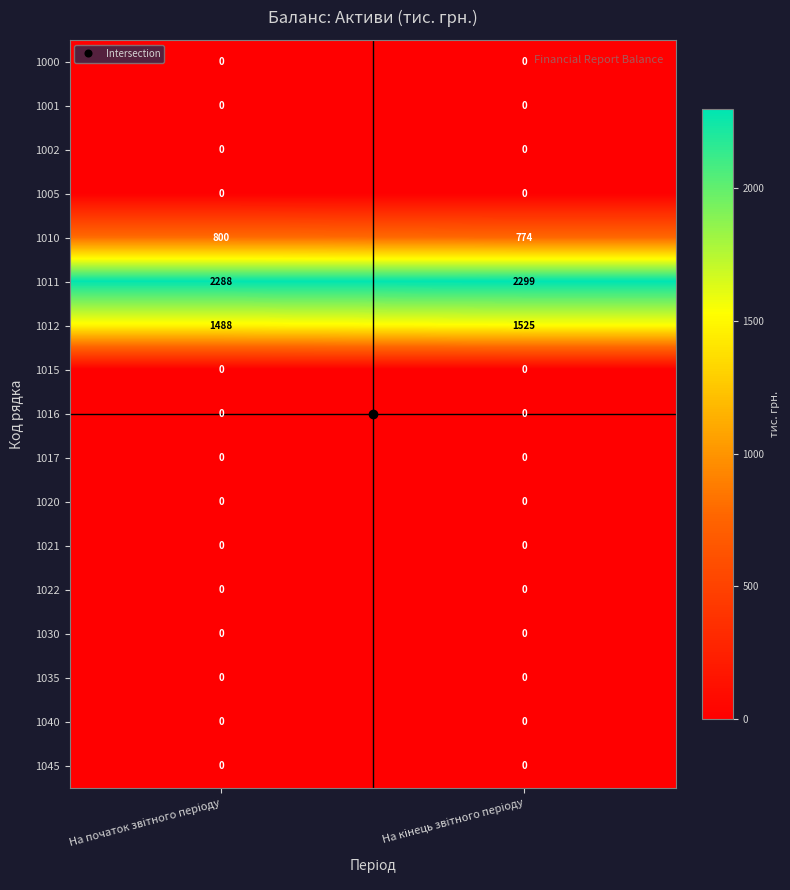

What is the sum of all 1011 values?

4587